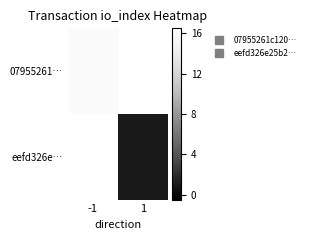

Is the value of 07955261… at 1 greater than the value of eefd326e… at 1?

No